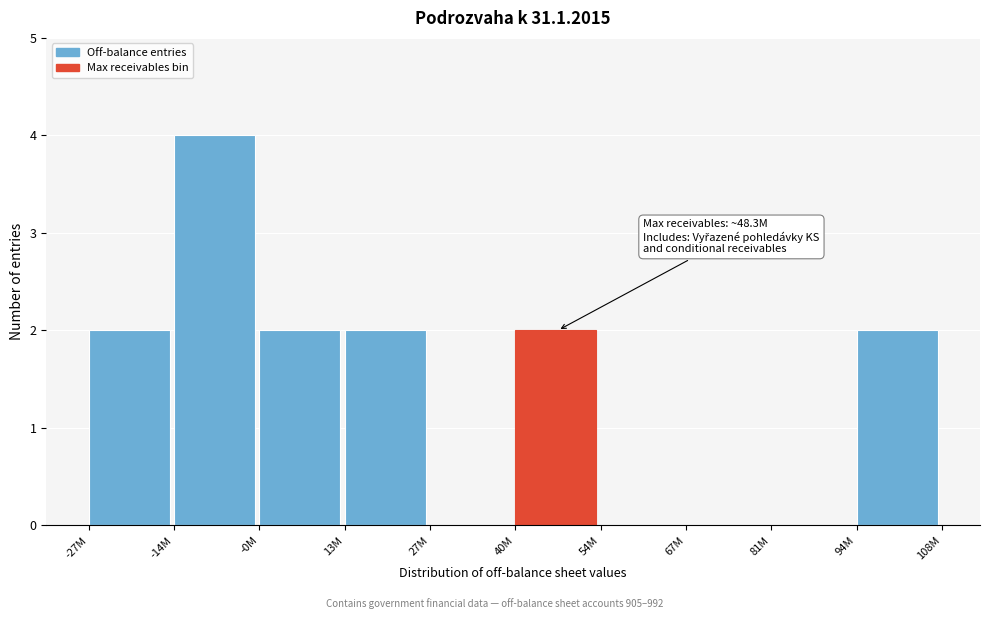

Reading left to right, what are all the values shown in this chart?

-27M=2	-14M=4	-0M=2	13M=2	27M=0	40M=2	54M=0	67M=0	81M=0	94M=2